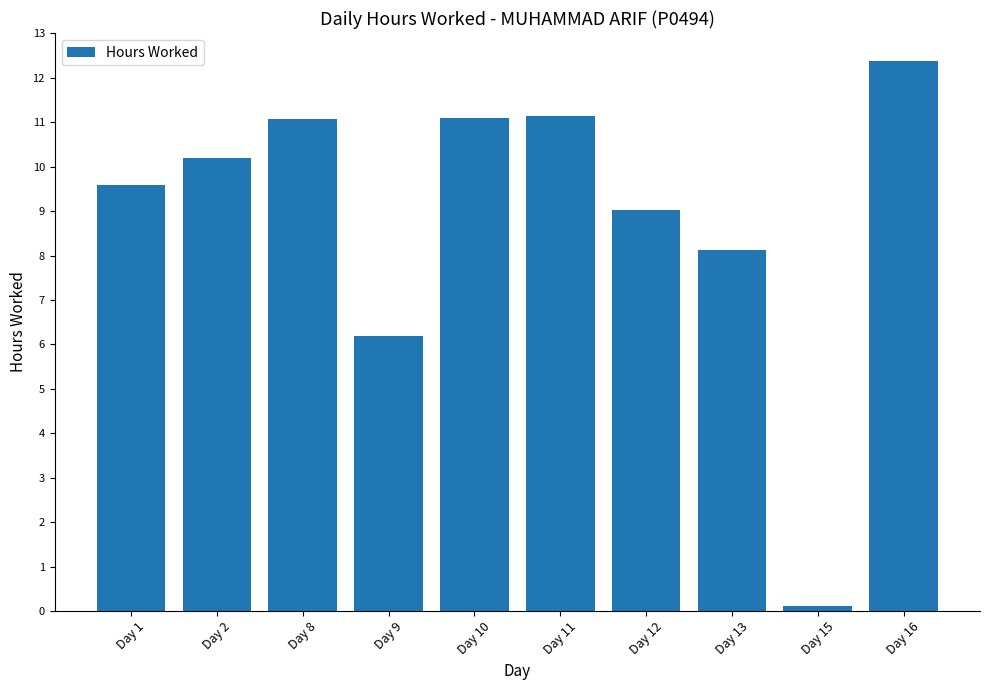

Between Day 12 and Day 9, which is larger?

Day 12